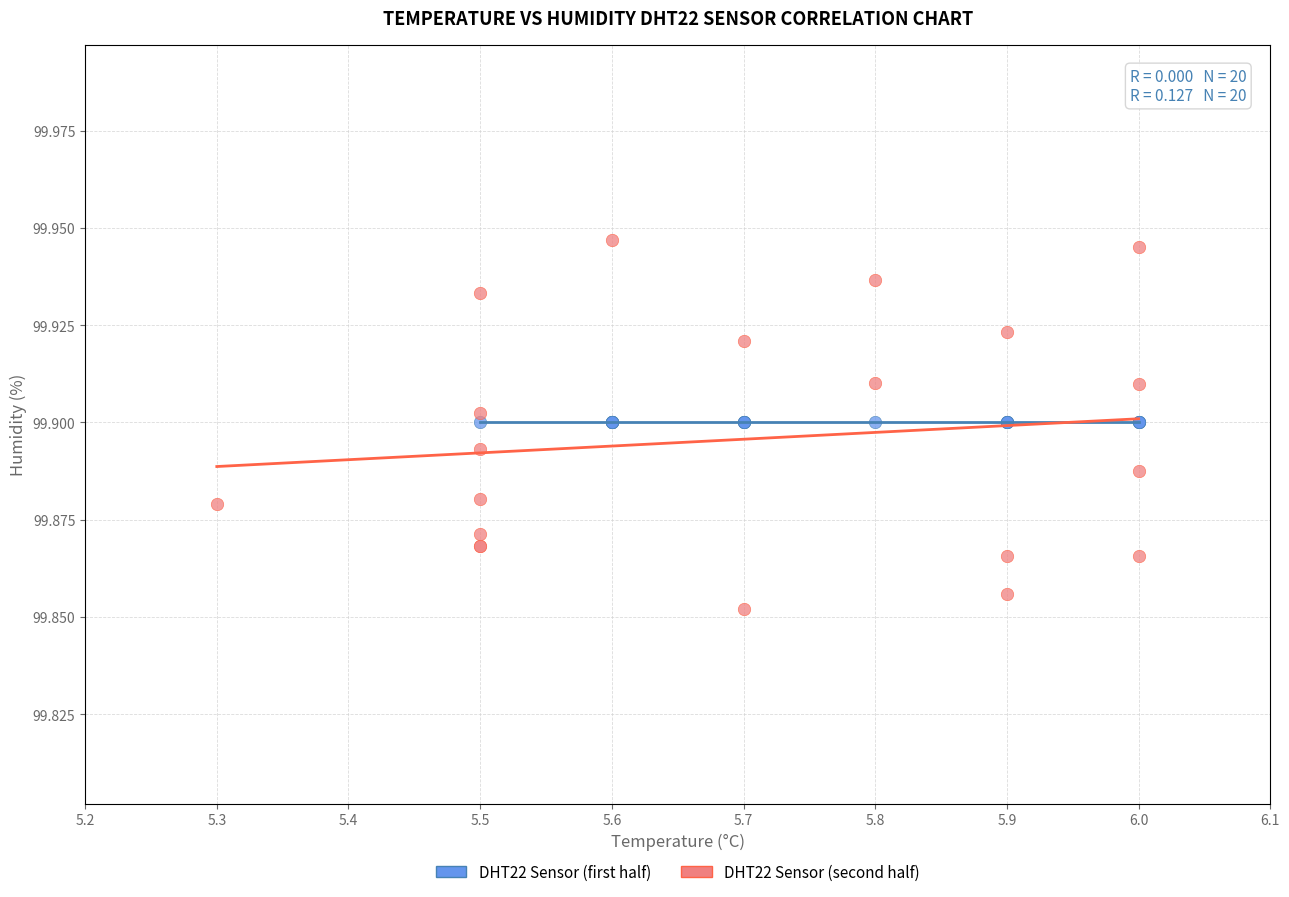

What are all the series names shown in the legend?

DHT22 Sensor (first half), DHT22 Sensor (second half)